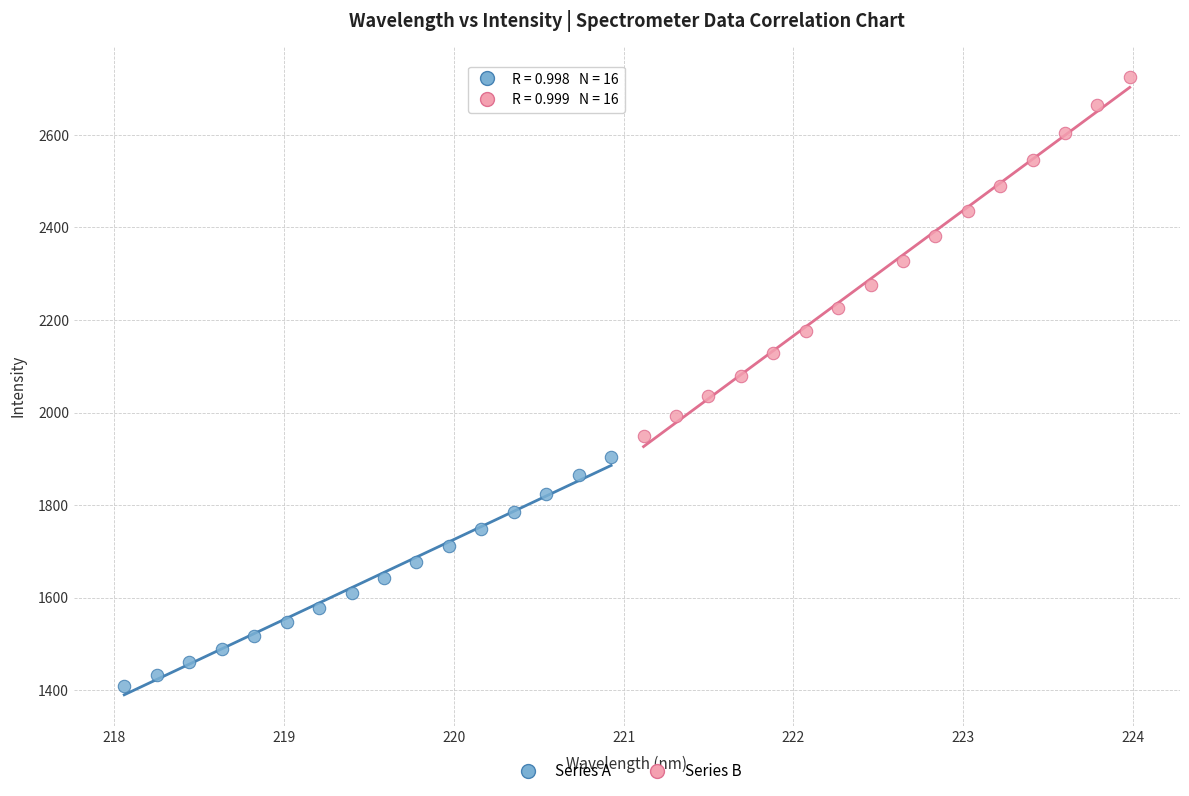

Which series reaches the minimum Y coordinate?

Series A